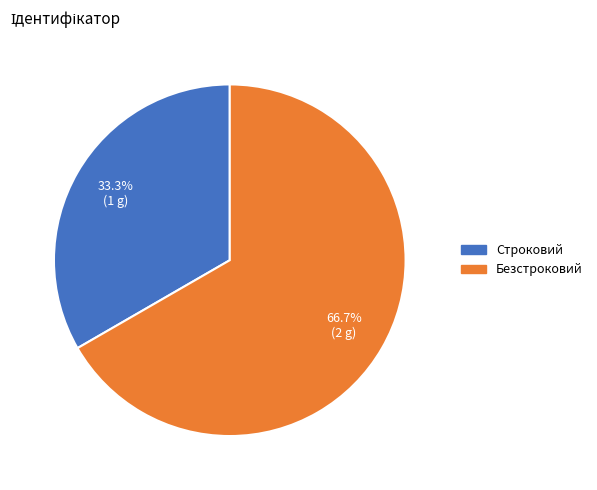

Which has a higher value, Безстроковий or Строковий?

Безстроковий